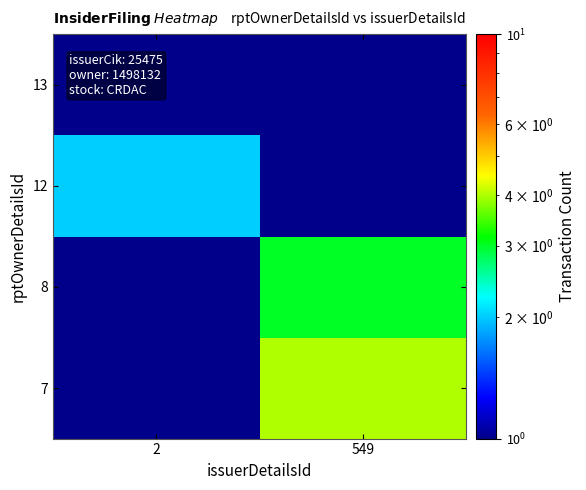

At how many categories does at least one series exceed 3?

1